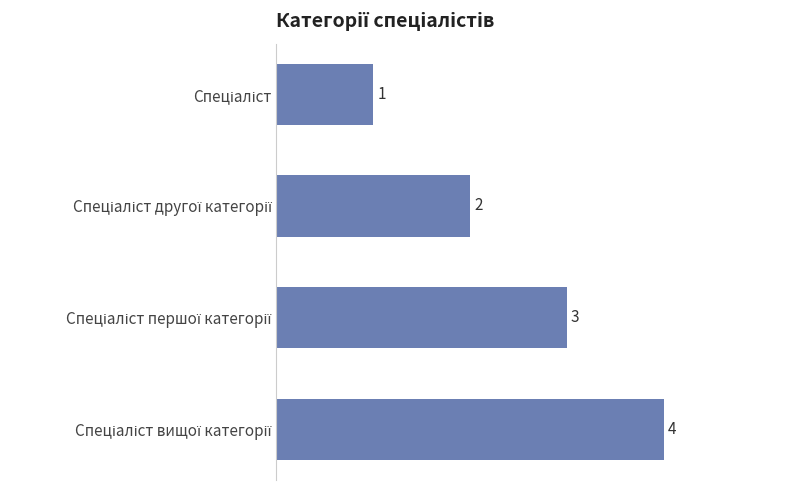

What is the sum of all values?

10